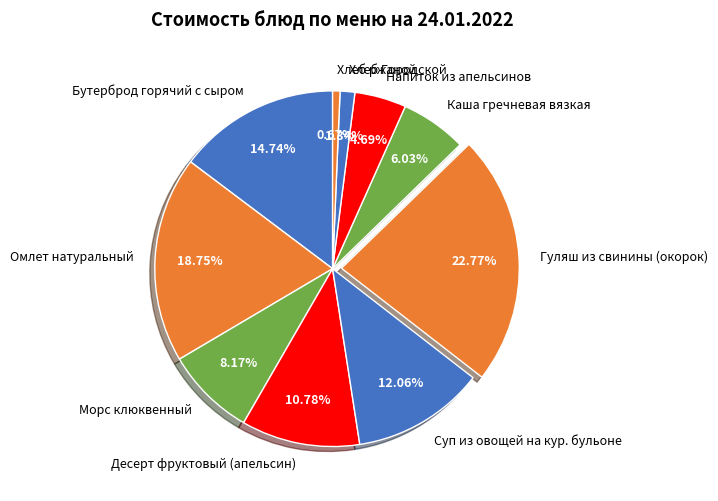

Rank the categories by value from lowest to highest.

Хлеб ржаной, Хлеб Городской, Напиток из апельсинов, Каша гречневая вязкая, Морс клюквенный, Десерт фруктовый (апельсин), Суп из овощей на кур. бульоне, Бутерброд горячий с сыром, Омлет натуральный, Гуляш из свинины (окорок)